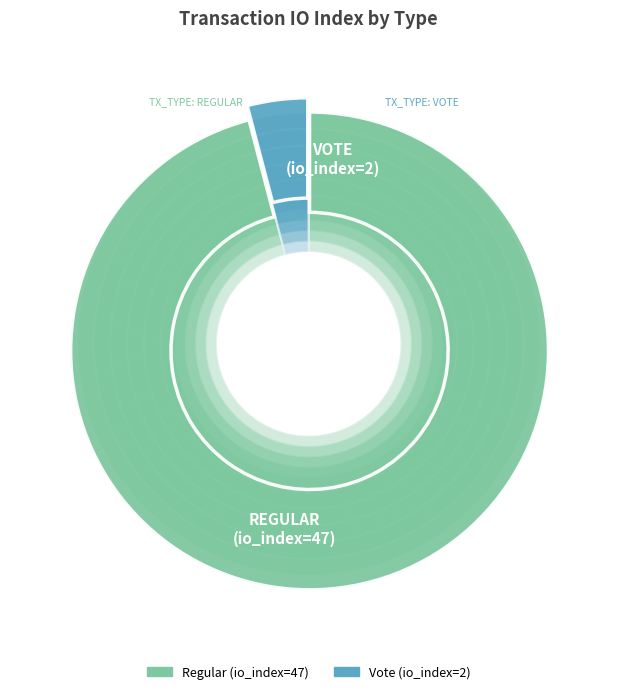

Rank the categories by value from lowest to highest.

Vote (io_index=2), Regular (io_index=47)